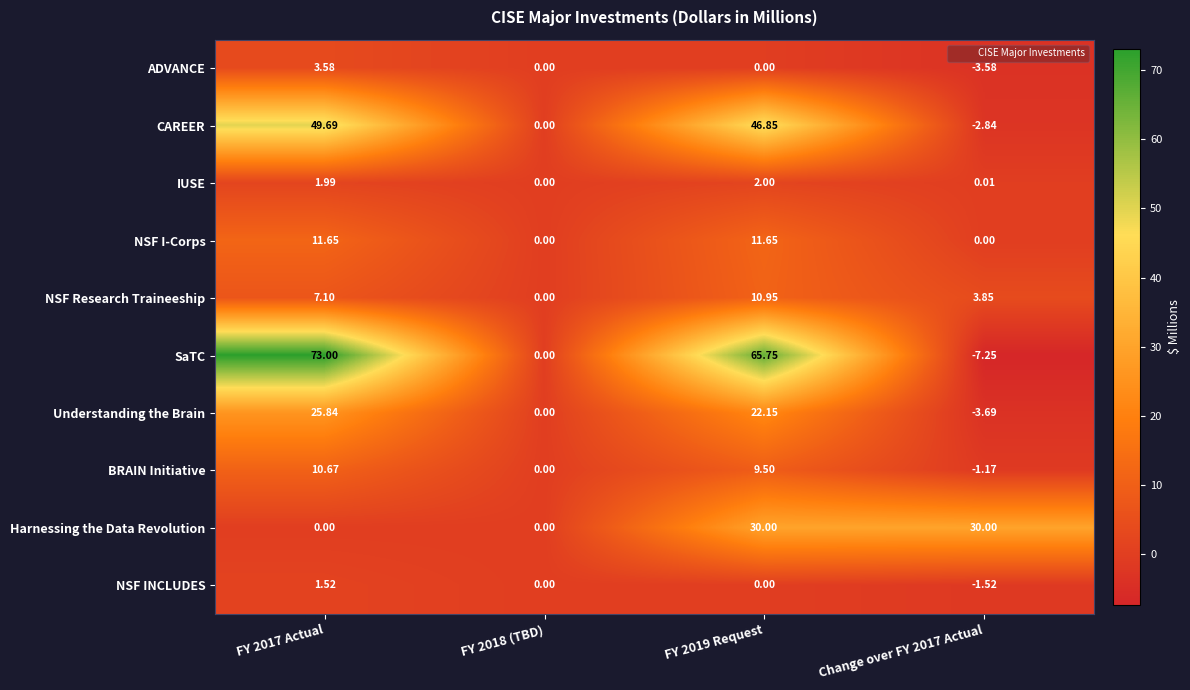

Which series has the largest range (max minus min)?

SaTC